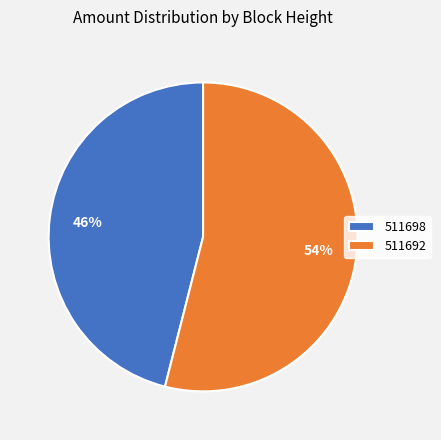

Which slice is the largest?

511692